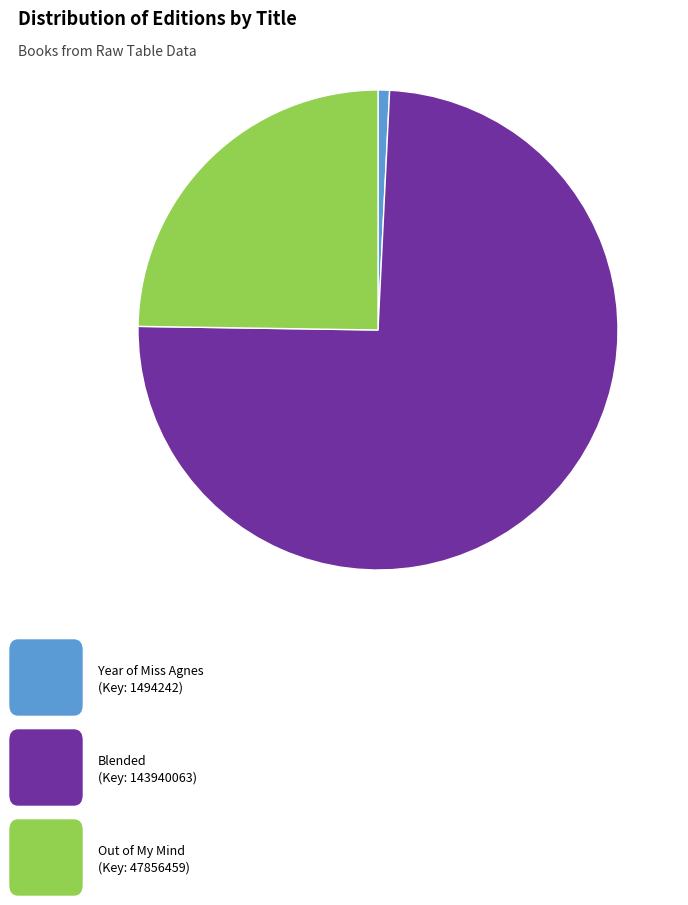

Is there any slice that represents more than half of the pie?

Yes